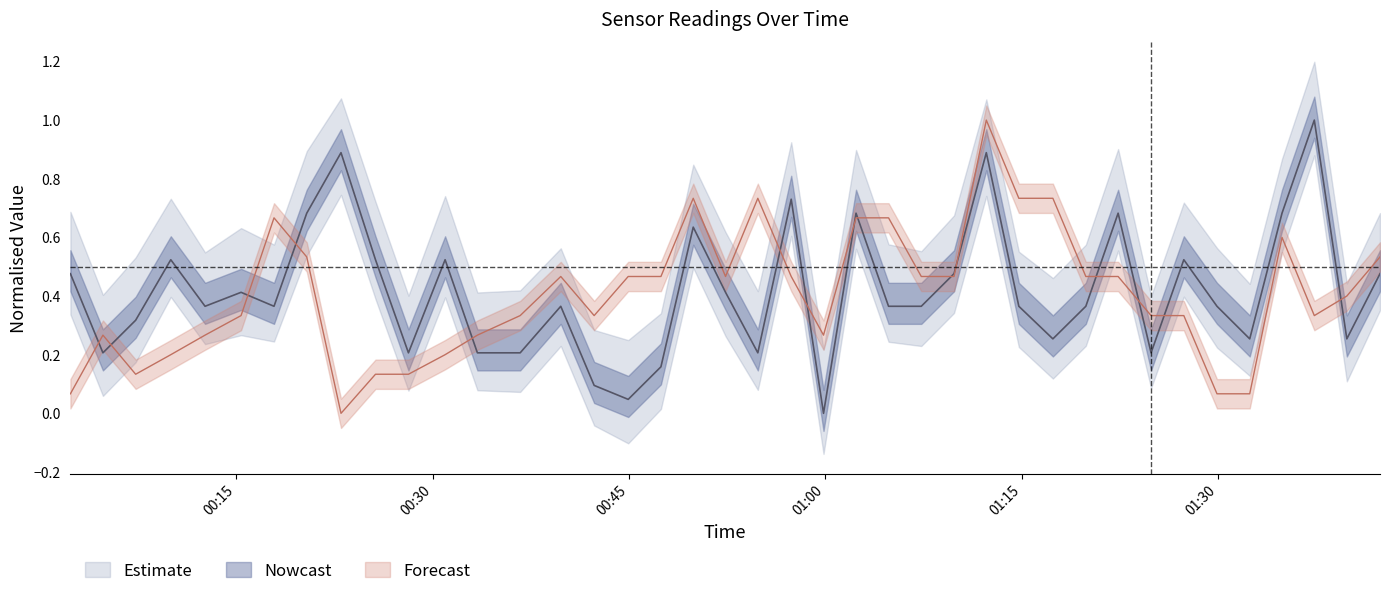

How many intersections are there between Humidity and SDS_P1?

15